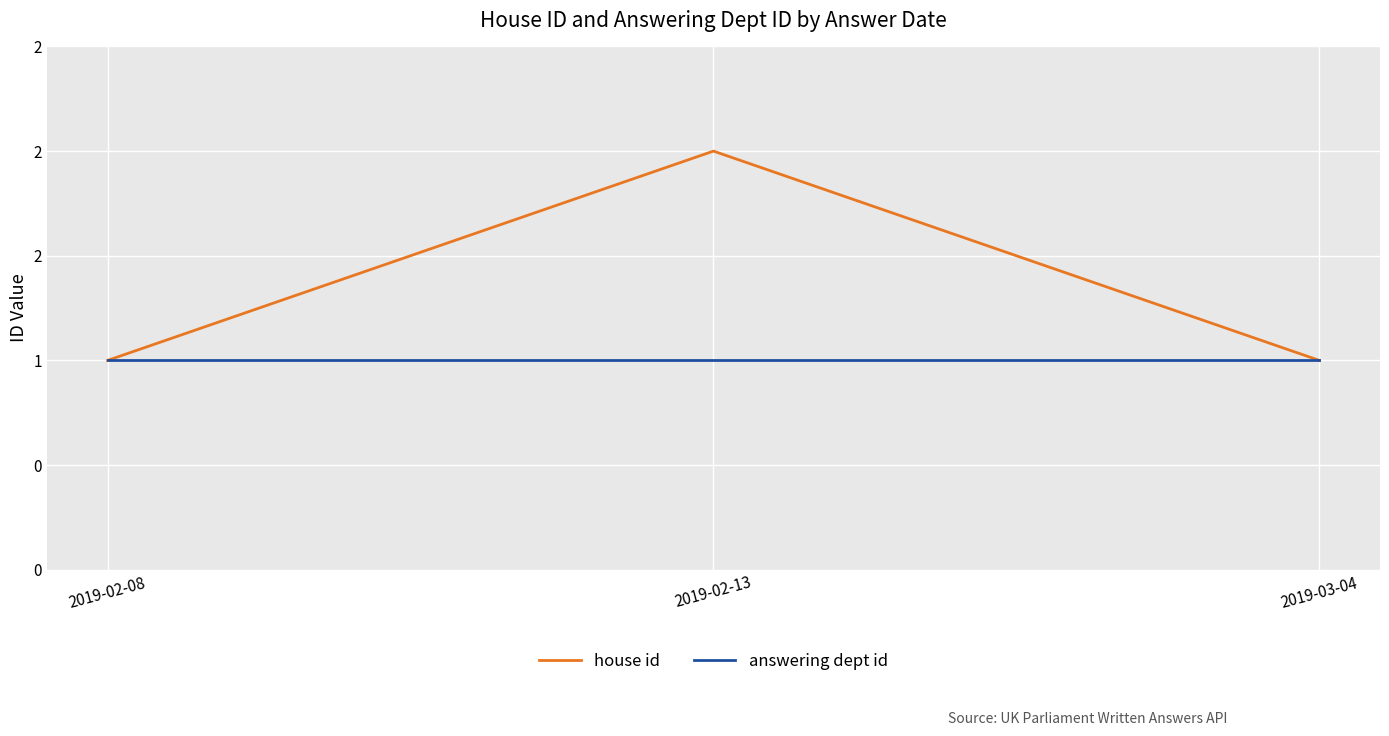

What is the greatest value displayed?

2